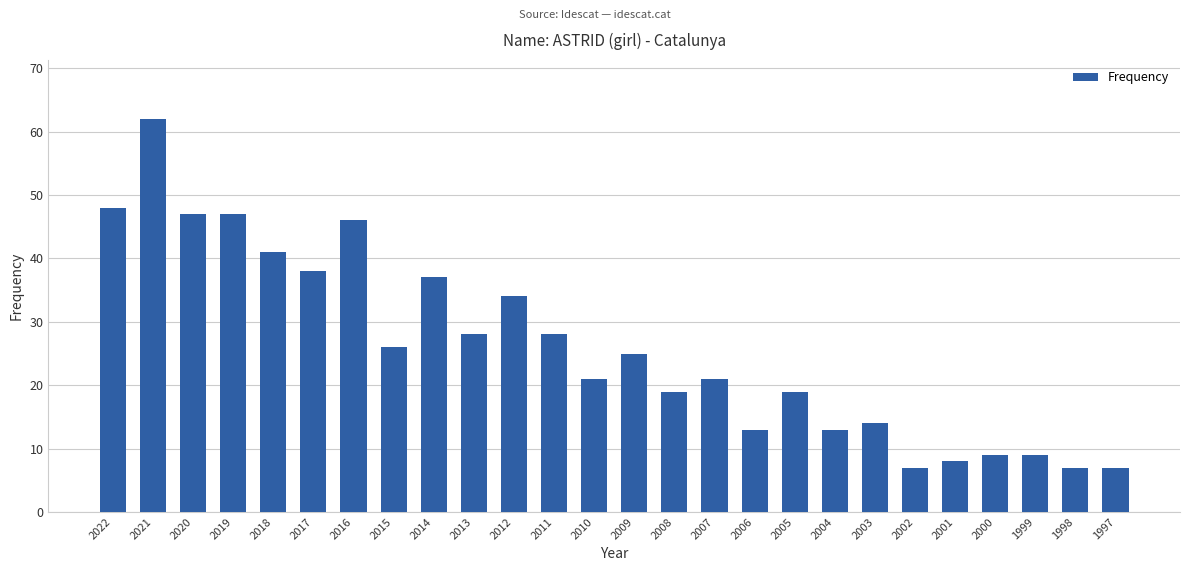

What is the approximate value at 2018, to the nearest 5?

40